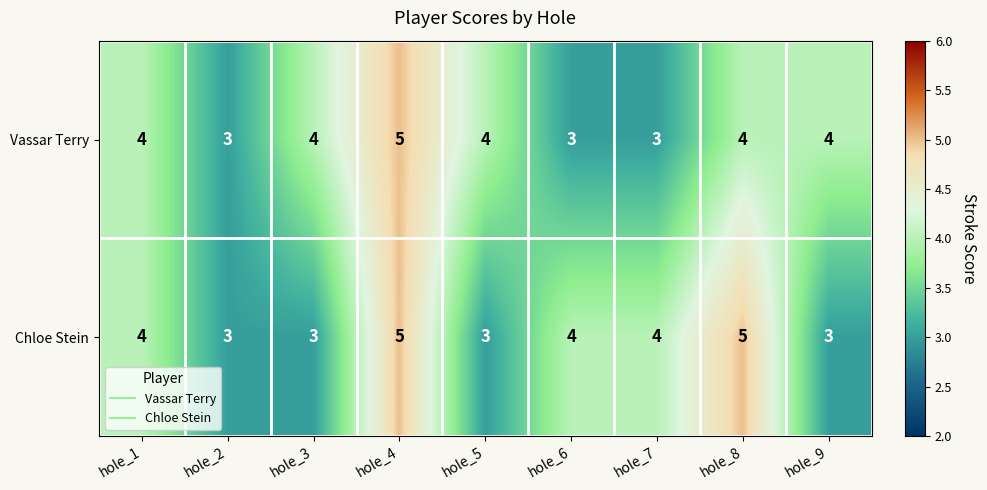

Reading left to right, what are all the values shown in this chart?

Vassar Terry: 4	3	4	5	4	3	3	4	4
Chloe Stein: 4	3	3	5	3	4	4	5	3